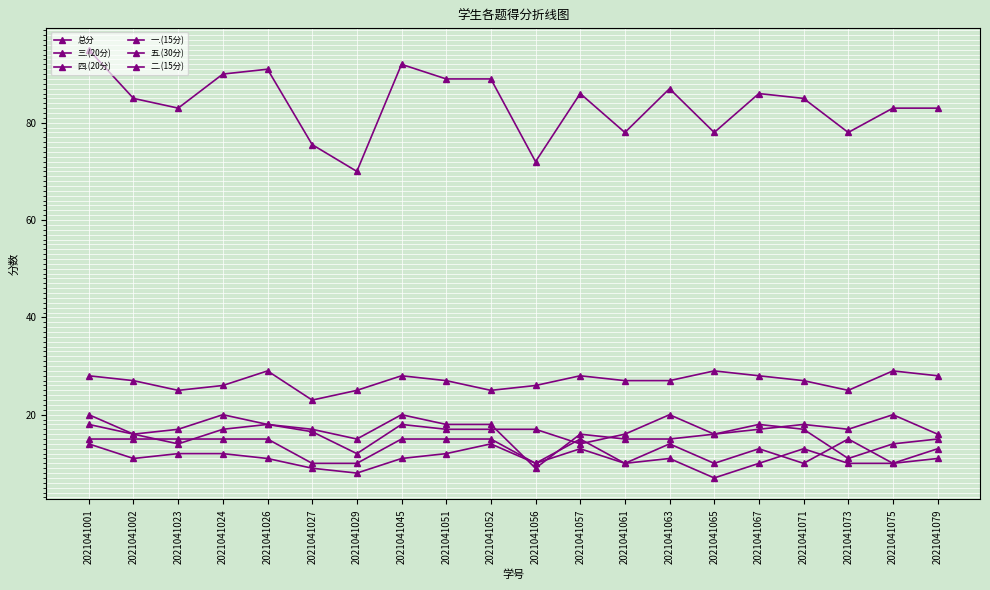

How many distinct data groups are displayed?

6